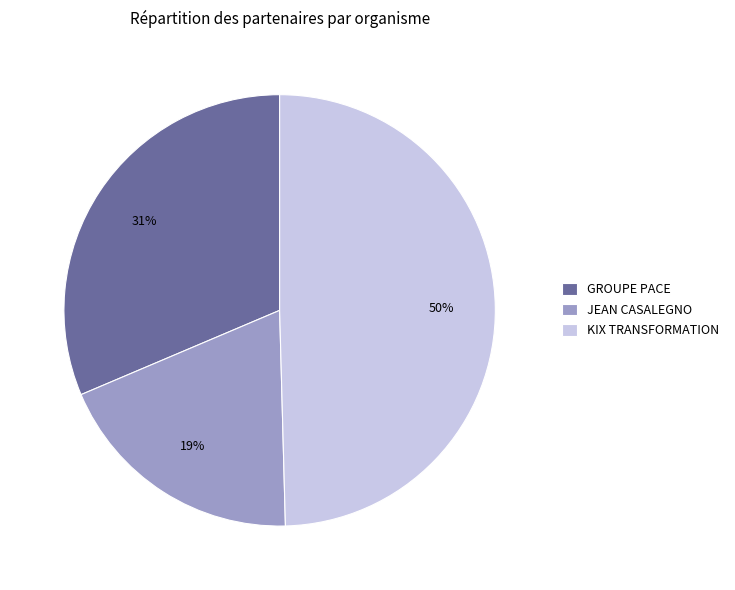

The KIX TRANSFORMATION slice represents 63% of the pie. True or false?

False